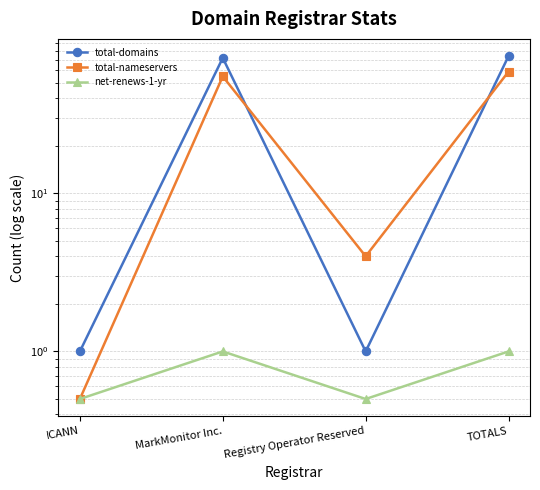

What is the label of the 3rd point from the left?

Registry Operator Reserved